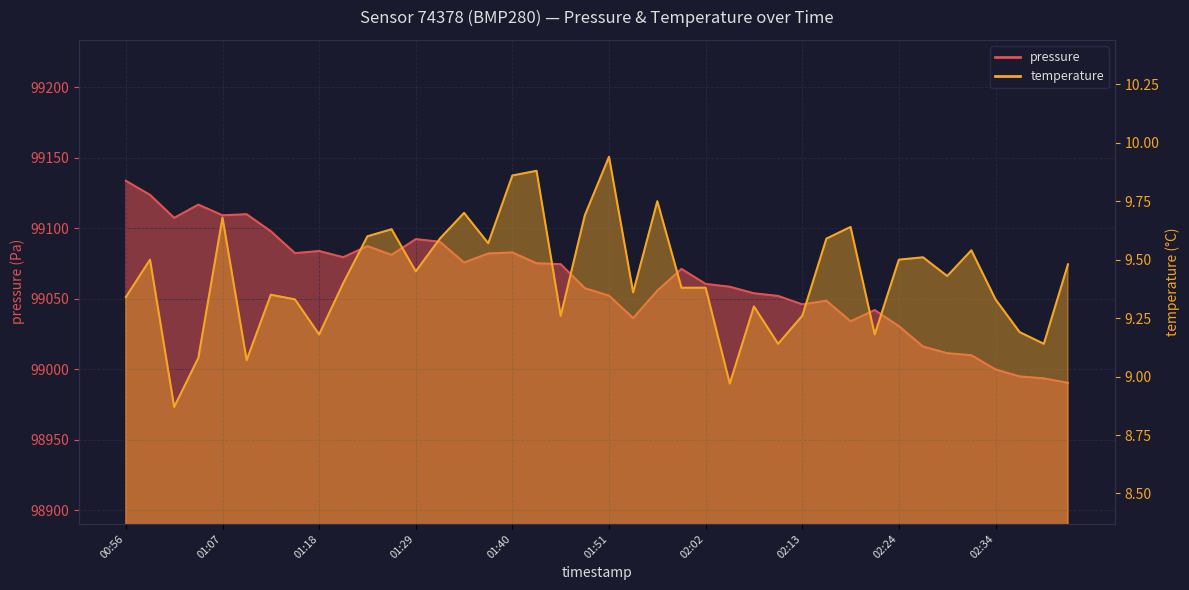

In temperature, how many points are higher than both neighbors (excluding endpoints)?

12